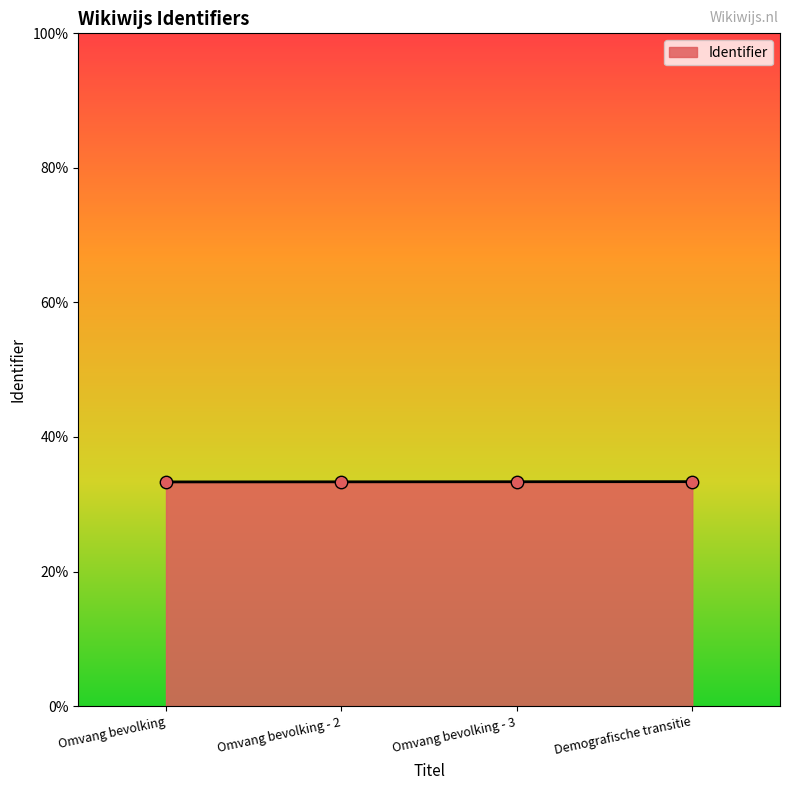

Which has a higher value, Omvang bevolking - 2 or Omvang bevolking - 3?

Omvang bevolking - 3